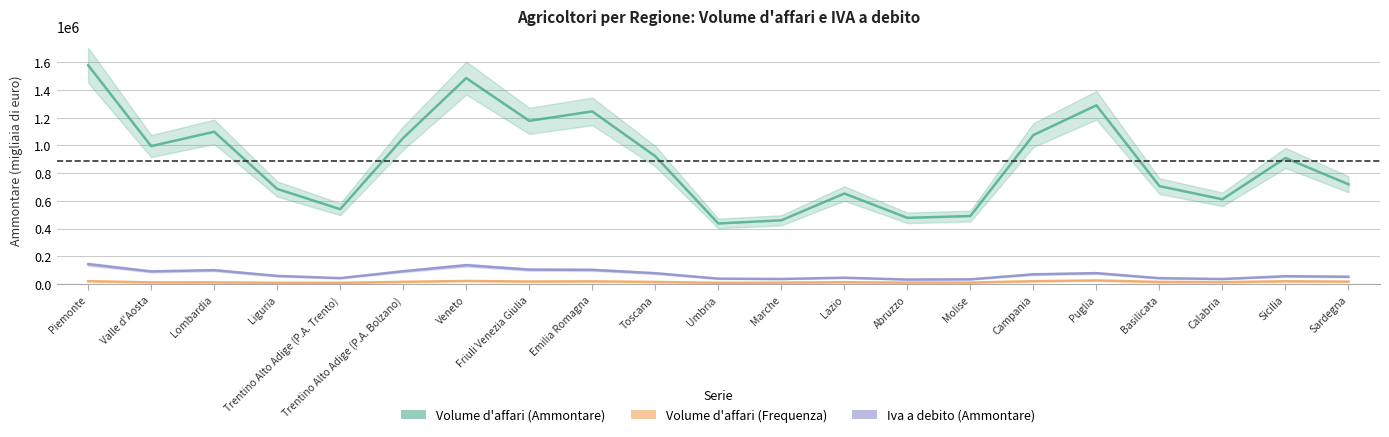

True or false: Volume d'affari (Ammontare) has more than 0 interior local peaks.

True